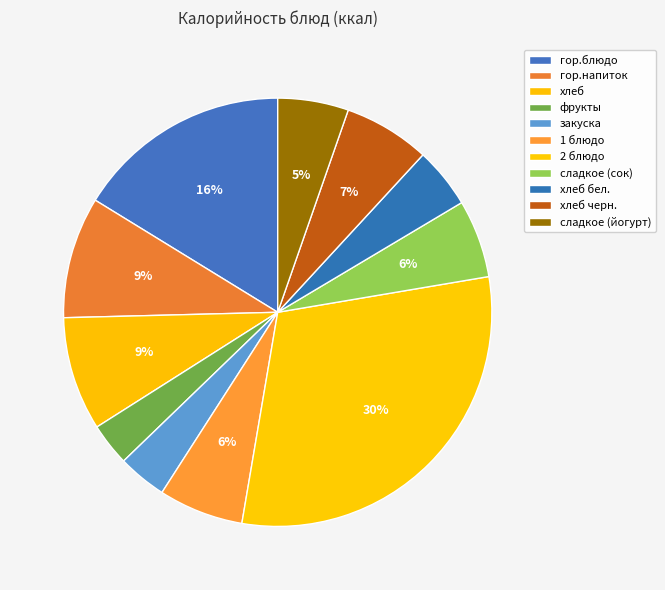

What is the total percentage of 1 блюдо and сладкое (йогурт)?

11.7%